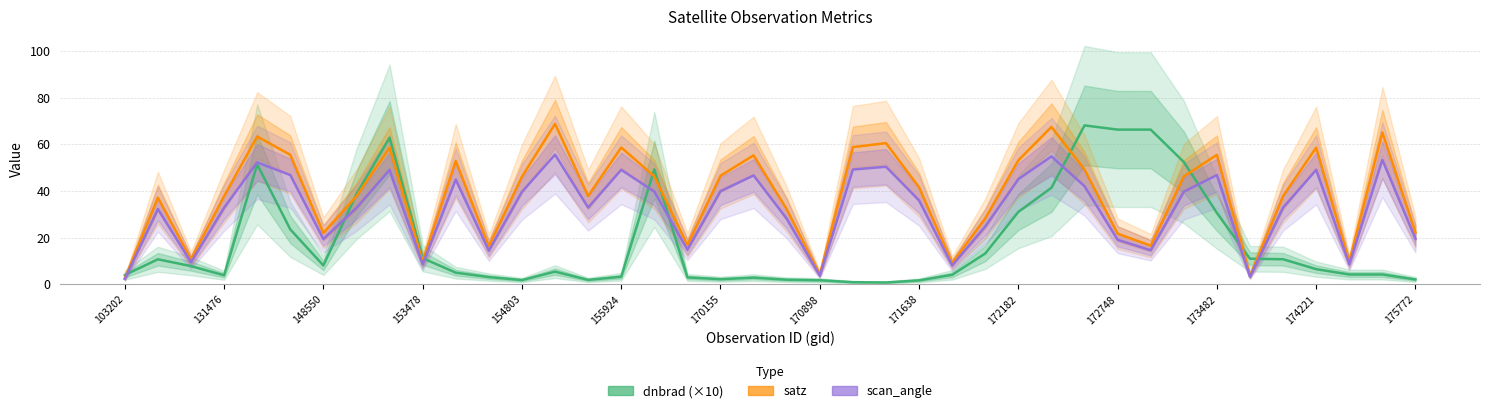

Which has a higher value, 26 or 27?

27